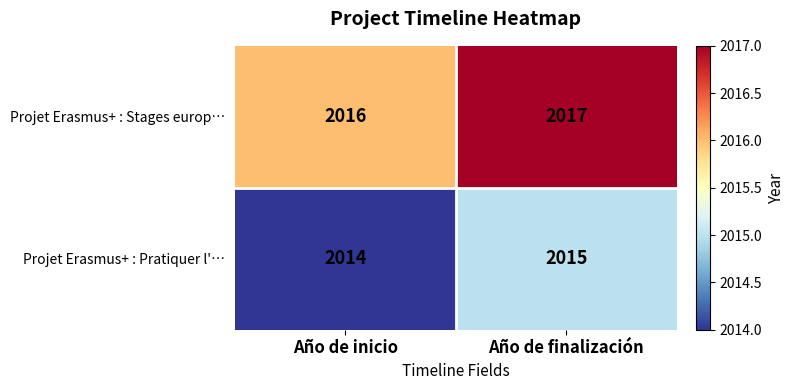

What is the minimum value shown in the chart?

2014